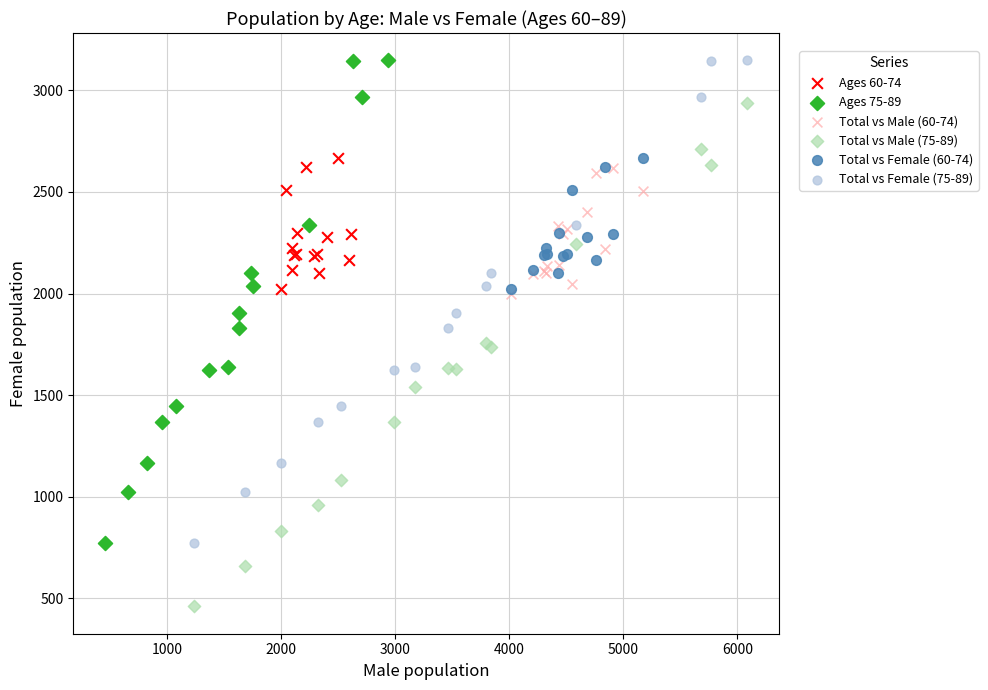

What are all the series names shown in the legend?

Ages 60-74, Ages 75-89, Total vs Male (60-74), Total vs Male (75-89), Total vs Female (60-74), Total vs Female (75-89)